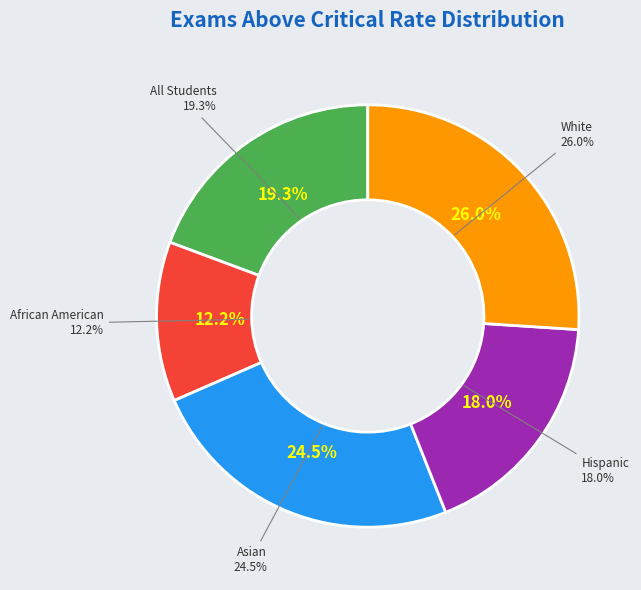

What is the largest slice in the pie chart?

White